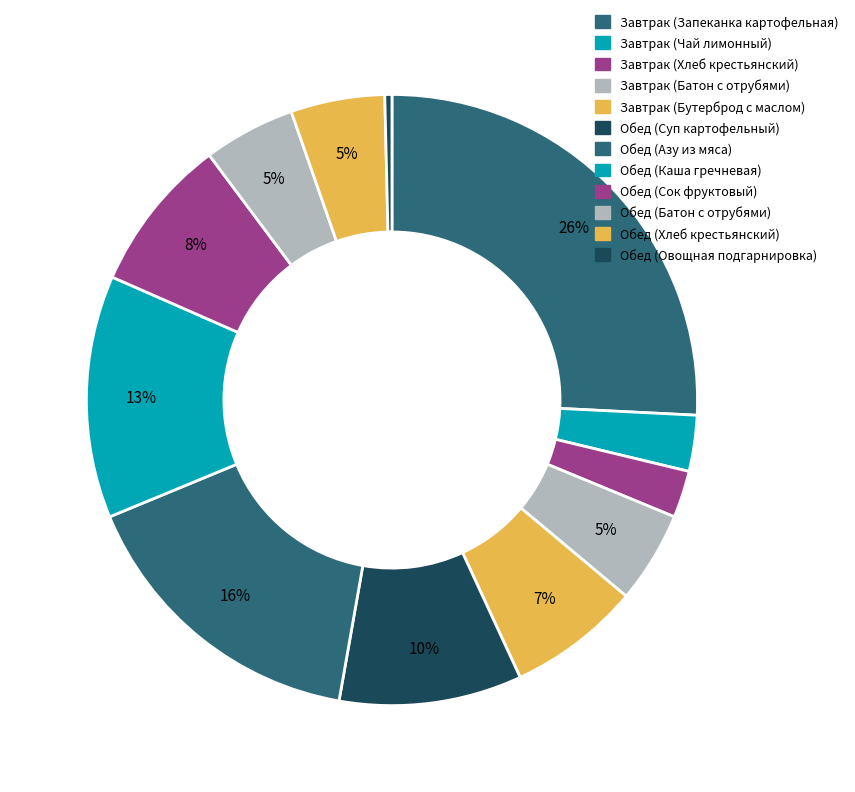

Count the number of slices in the pie.

12